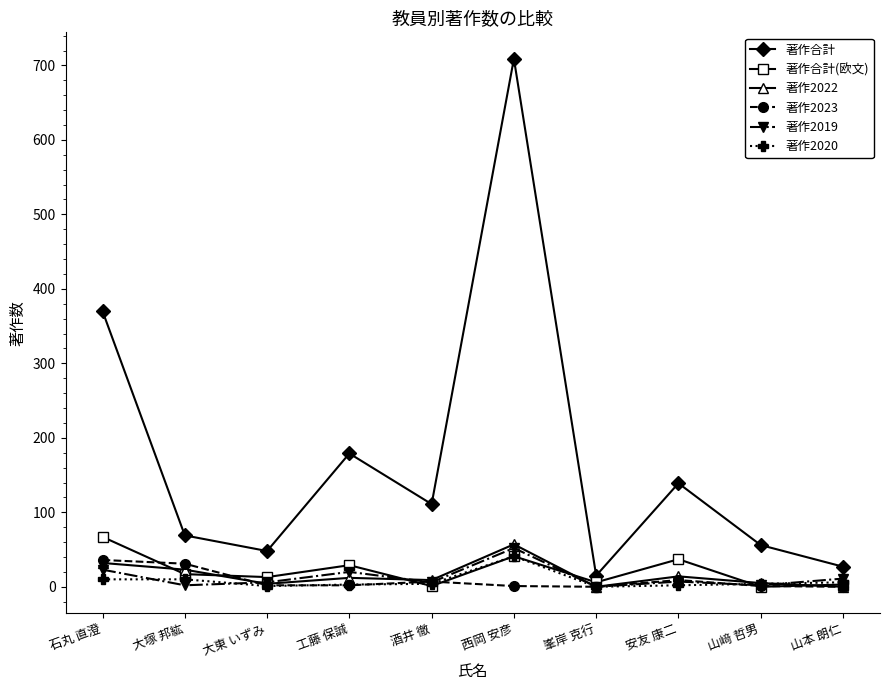

The value of 著作2023 at 峯岸 克行 is 0. True or false?

True